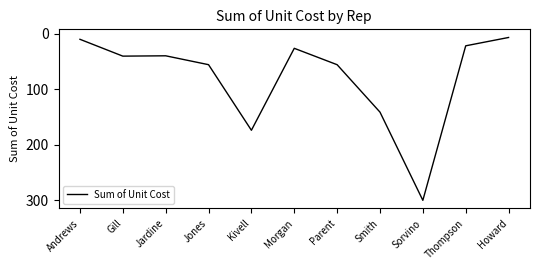

What is the smallest value displayed?

7.0